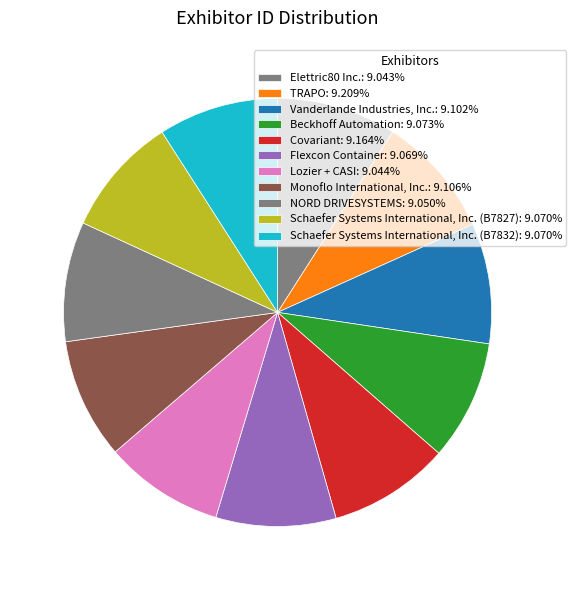

How many segments does this pie chart have?

11